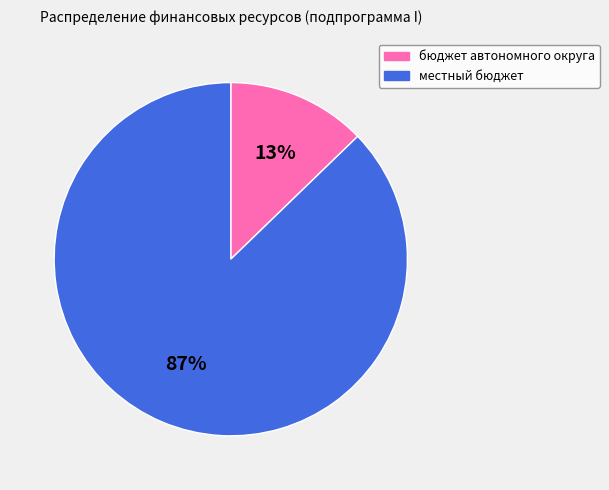

To the nearest percent, what is the combined percentage of бюджет автономного округа and местный бюджет?

100%